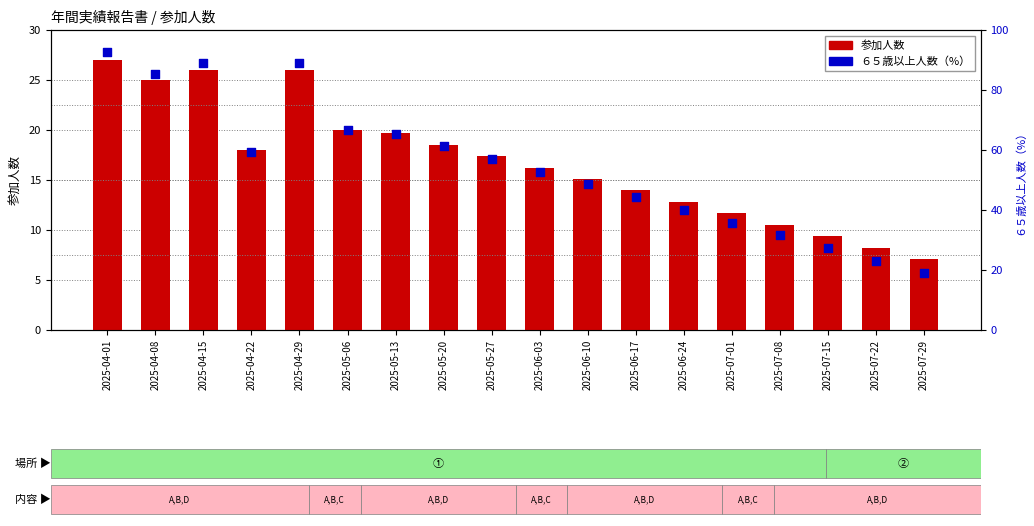

Which series has the largest total across all categories?

６５歳以上人数（%）